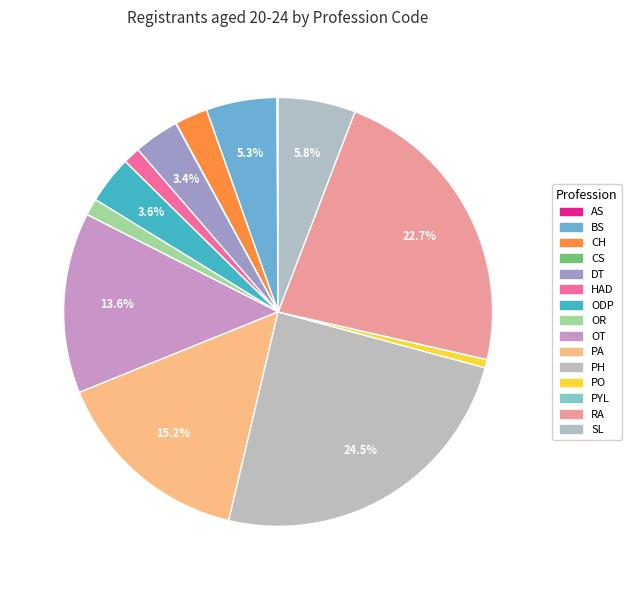

Is it true that BS is 5% of the pie?

True